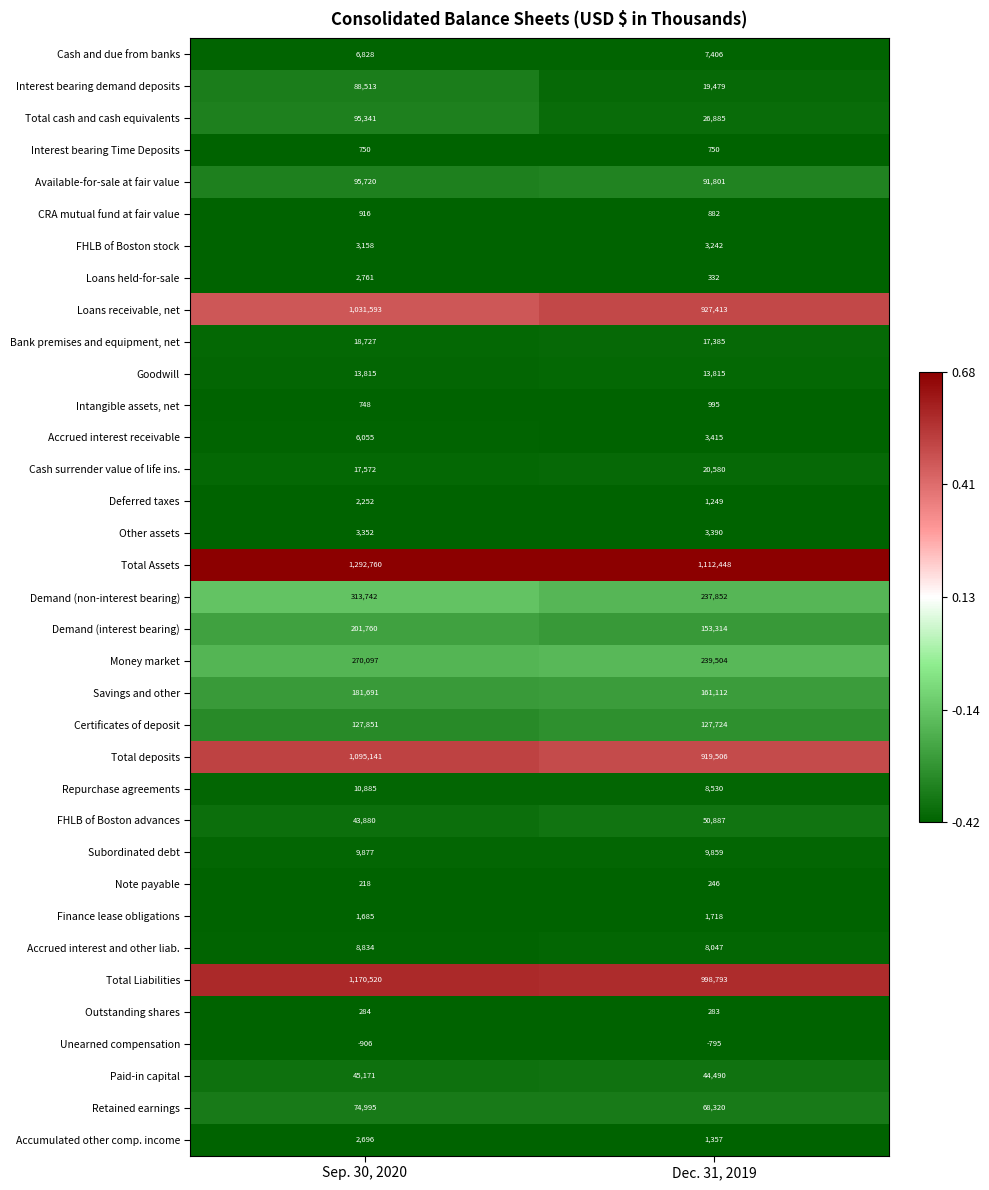

Which series has the largest total across all categories?

Total Assets